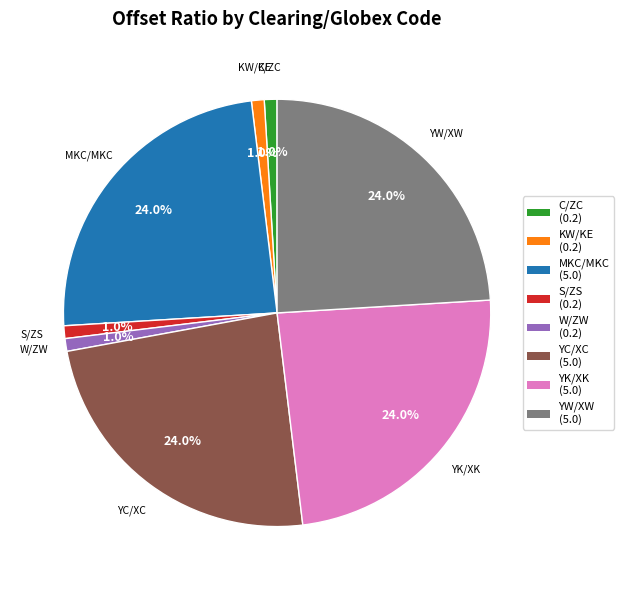

The YC/XC slice represents 30% of the pie. True or false?

False